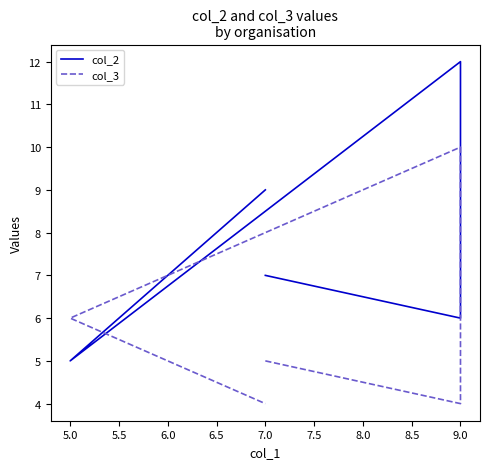

Which series ends up on top after the final intersection of col_3 and col_2?

col_2